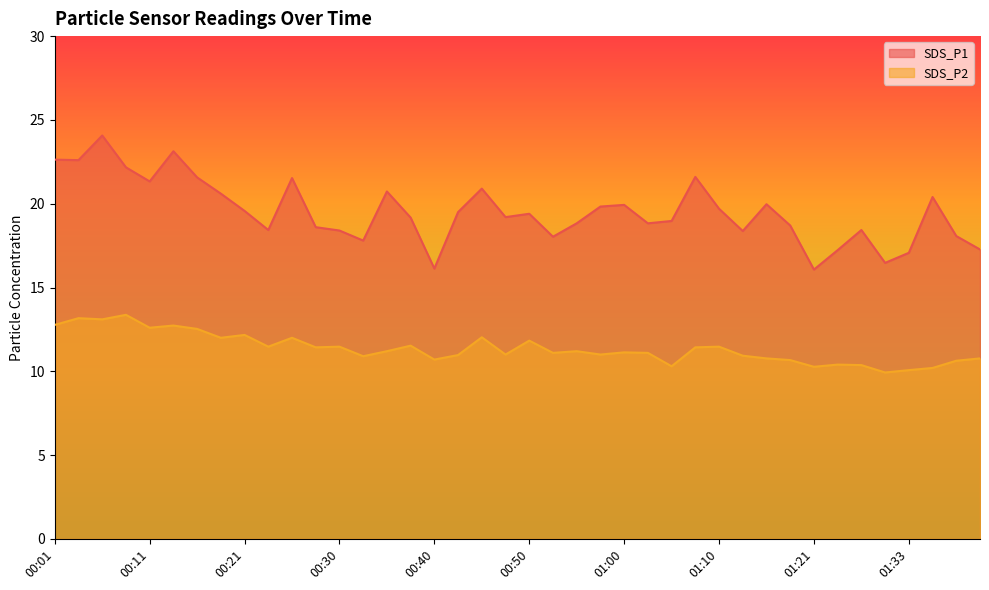

What is the difference between the maximum and minimum values in the SDS_P1 series?

8.0